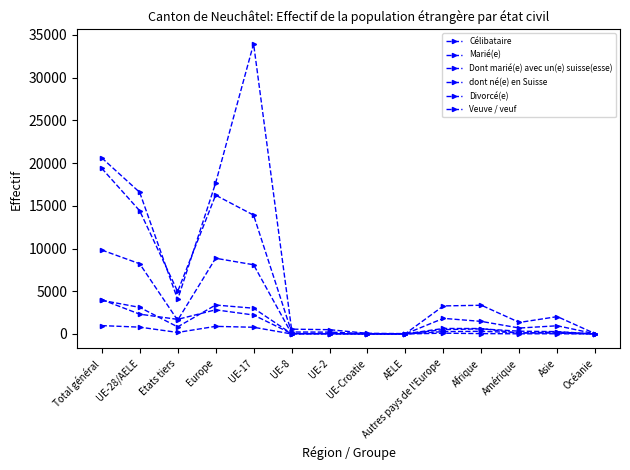

How many distinct data groups are displayed?

6